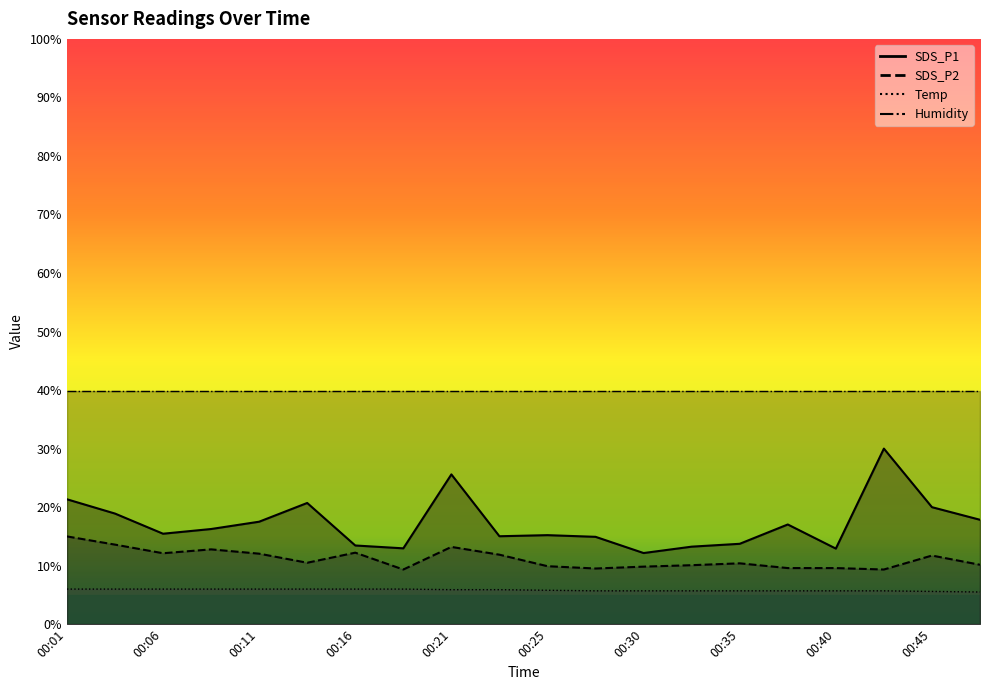

What is the lowest value of the SDS_P1 series?

12.2